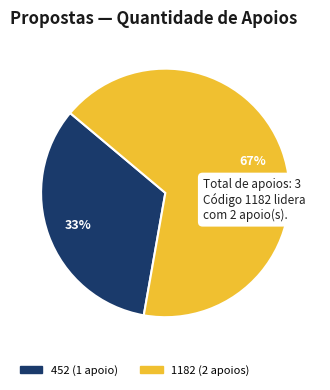

How many slices are in this pie chart?

2